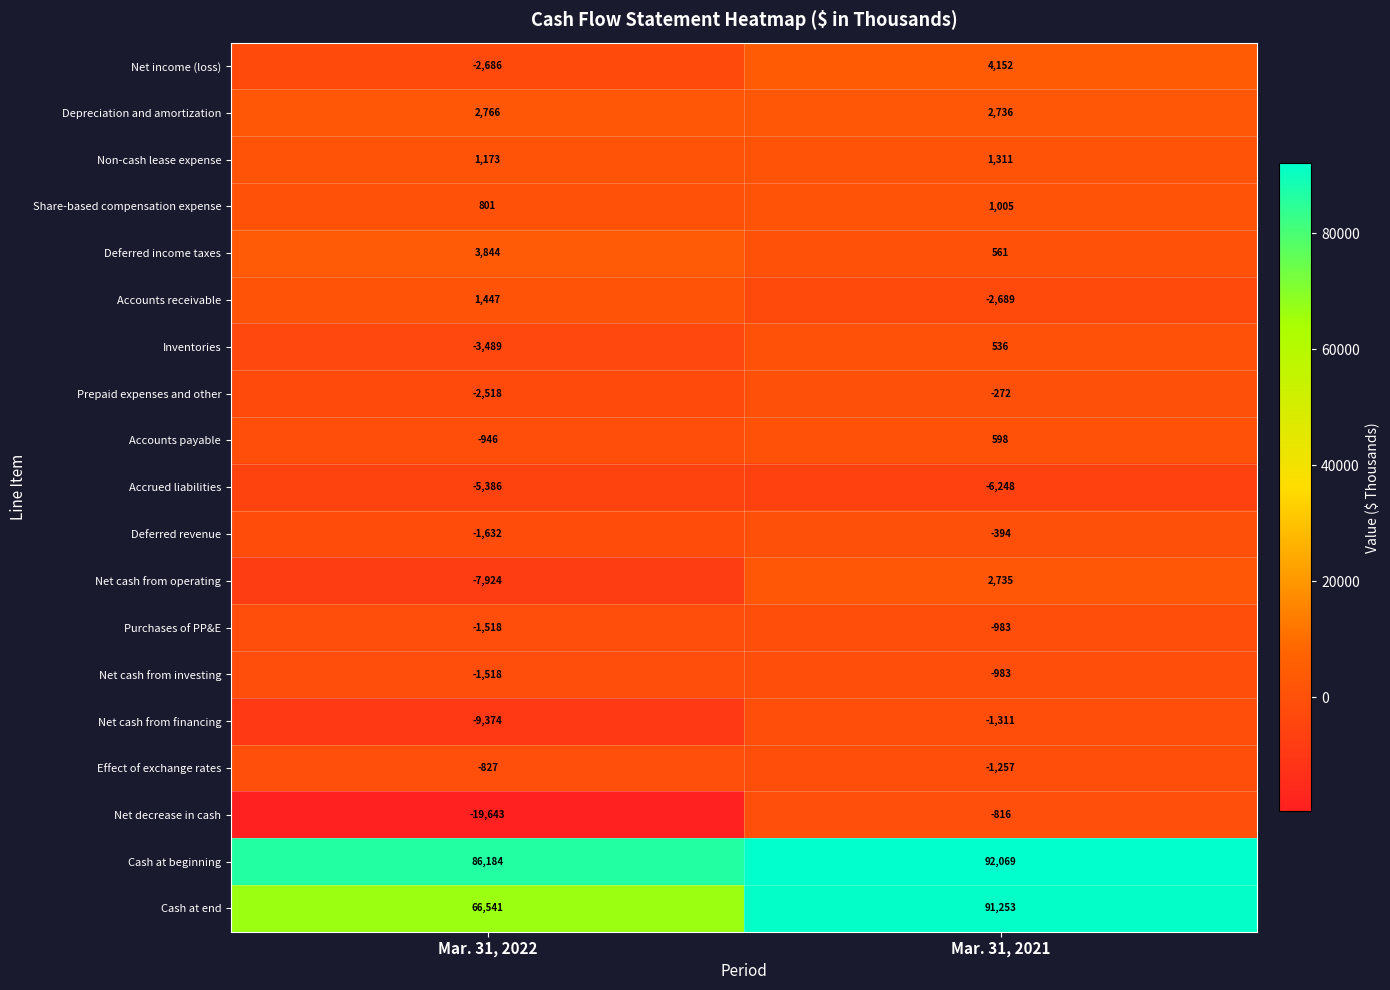

At which category is the sum across all series the highest?

Mar. 31, 2021